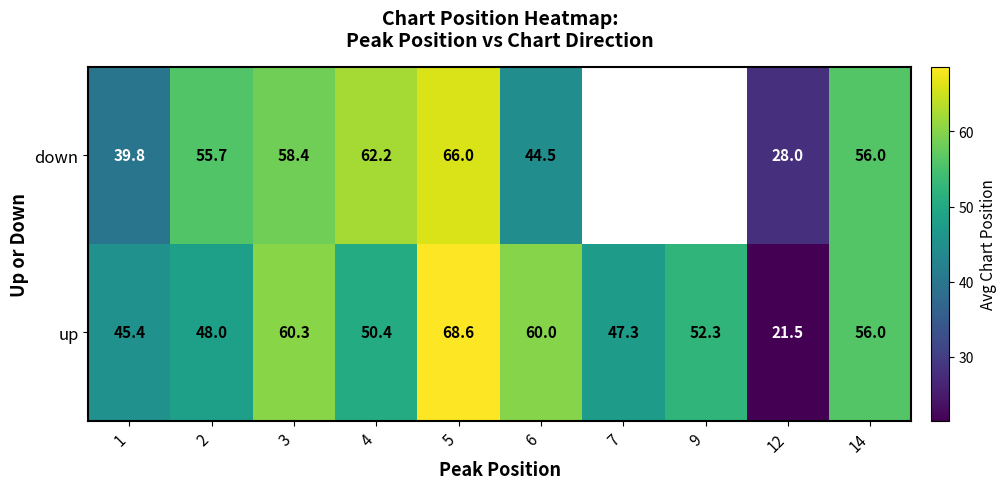

Between 14 and 1, which is larger?

14